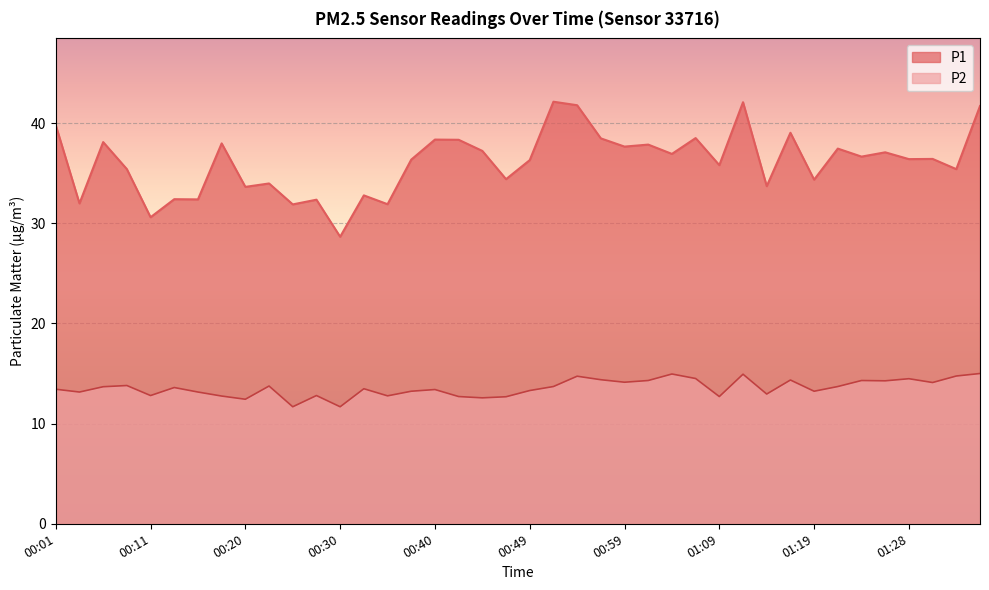

What is the greatest value displayed?

42.1